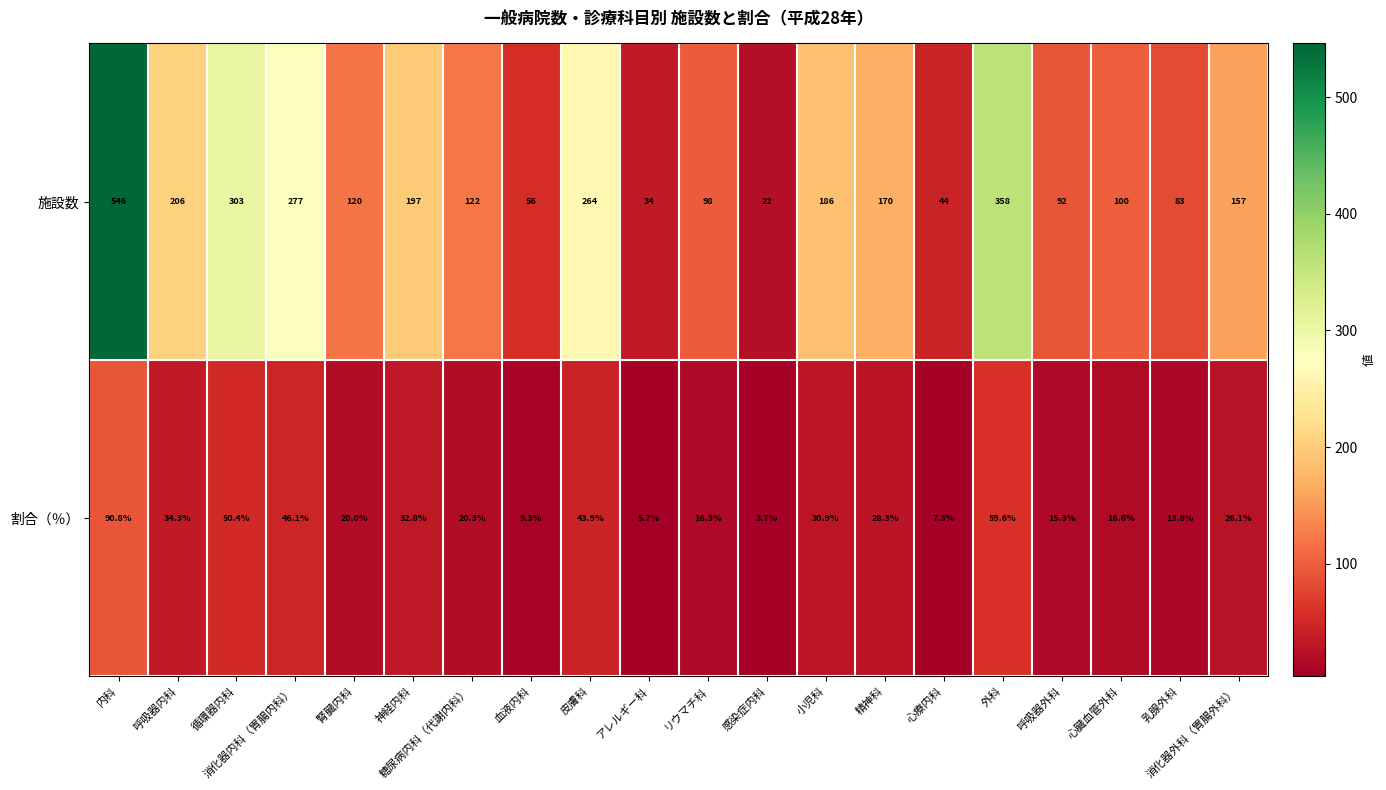

Which series changed the most between 小児科 and 精神科?

施設数